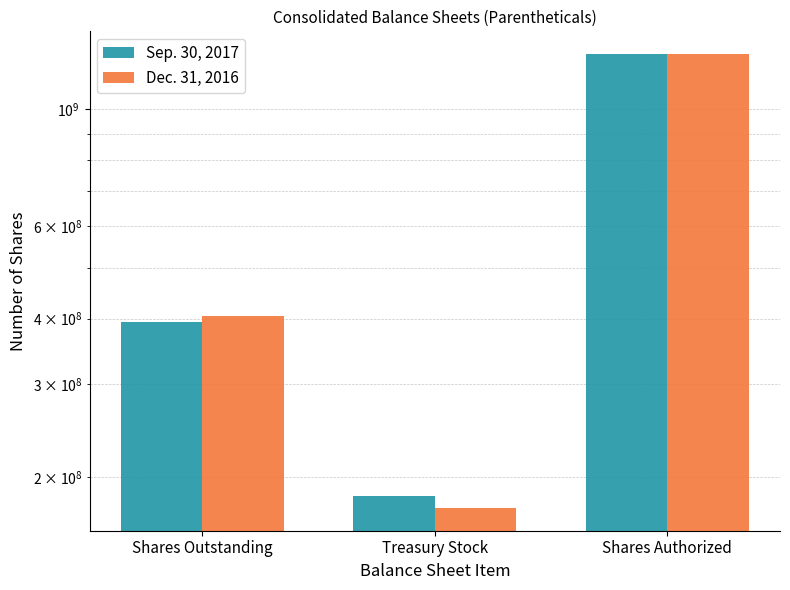

Which category has the lowest value across all series?

Treasury Stock